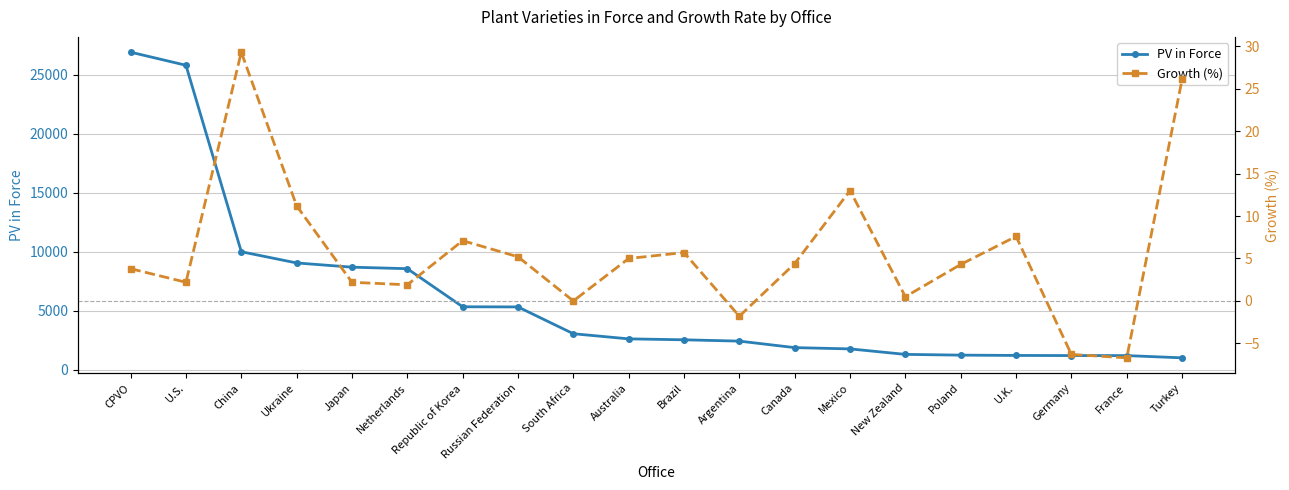

At how many categories does at least one series exceed 10457?

2